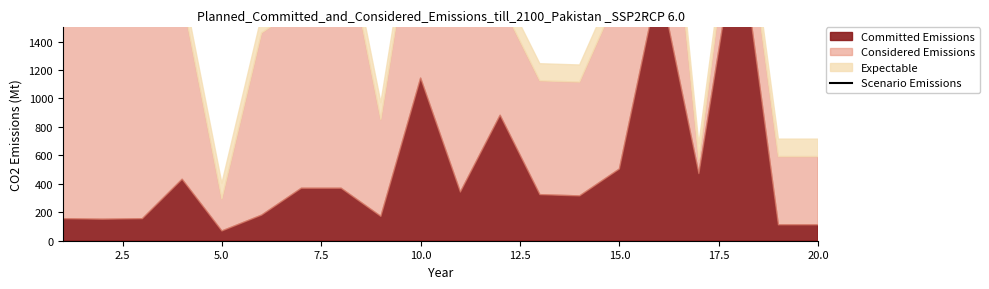

How many values exceed 2783?

10